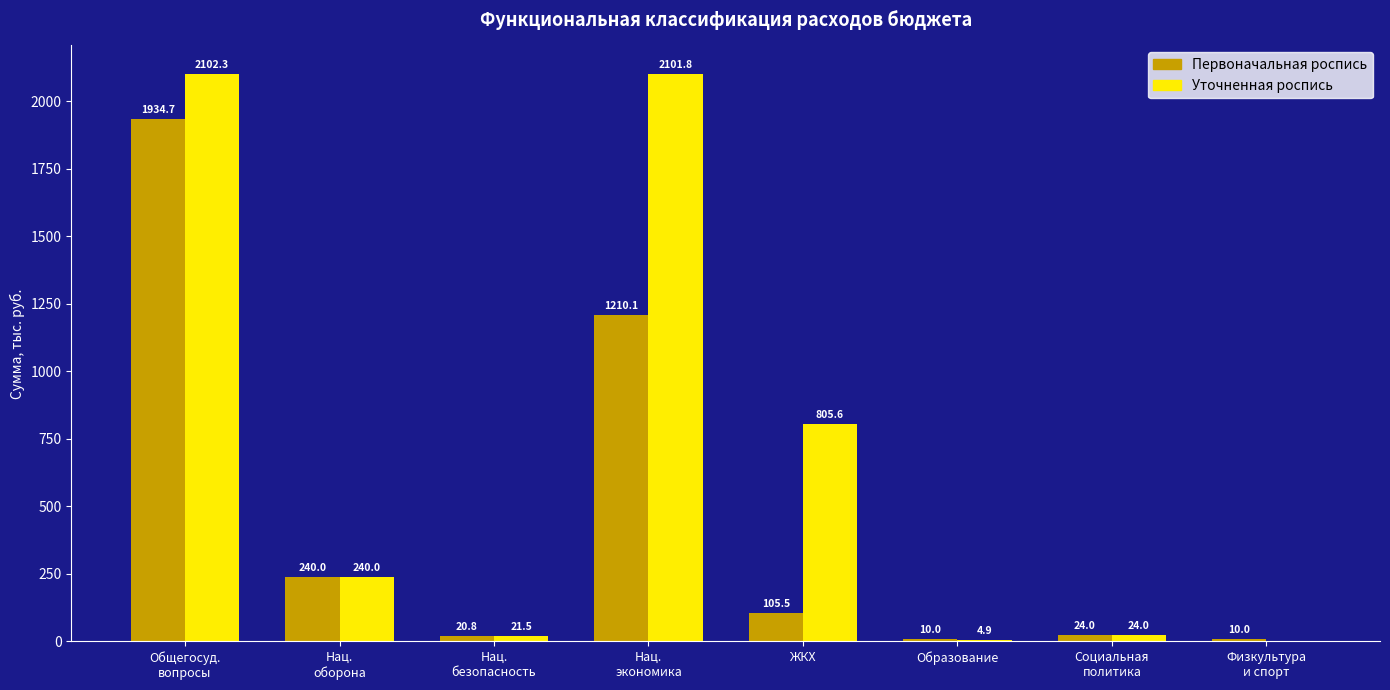

How many categories are shown in the chart?

8